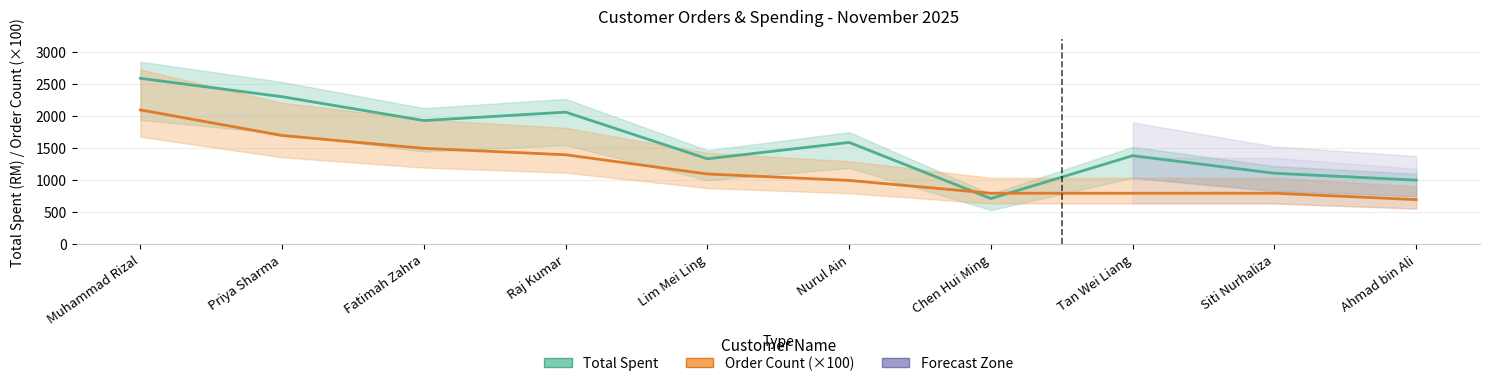

Rank the series by their average value, from highest to lowest.

Total Spent (RM), Order Count (×100)